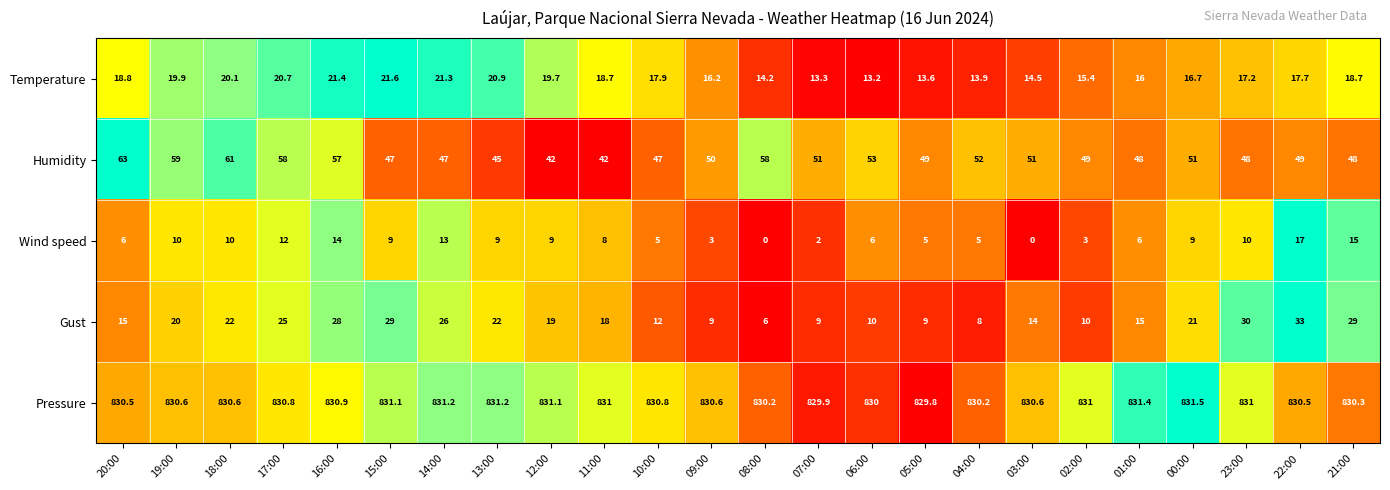

At which category is the sum across all series the highest?

16:00